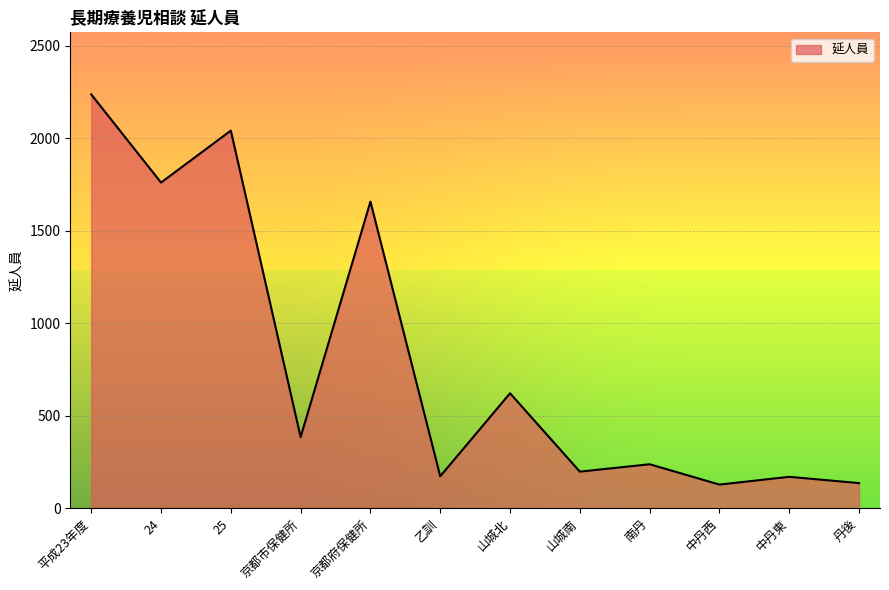

Rank the categories by value from highest to lowest.

平成23年度, 25, 24, 京都府保健所, 山城北, 京都市保健所, 南丹, 山城南, 乙訓, 中丹東, 丹後, 中丹西